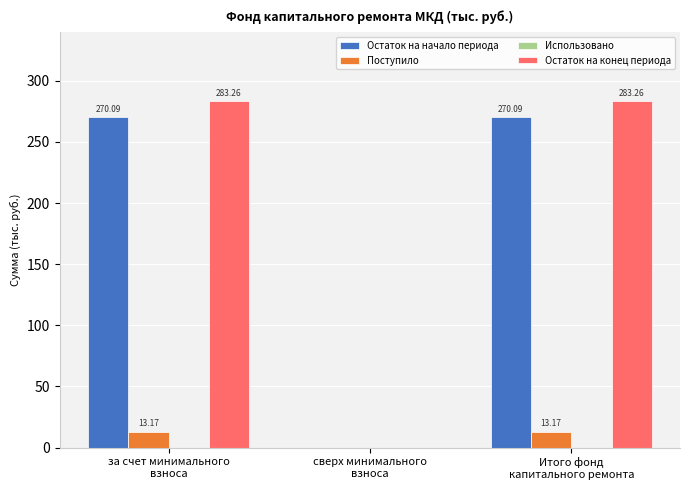

How many groups of bars are there?

3